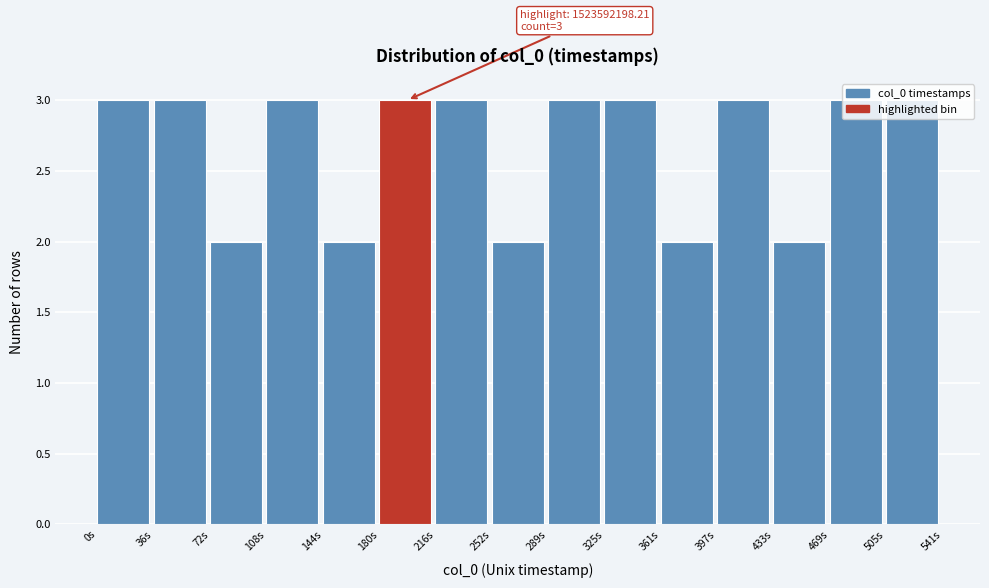

What is the sum of the values at 144s and 72s?

4